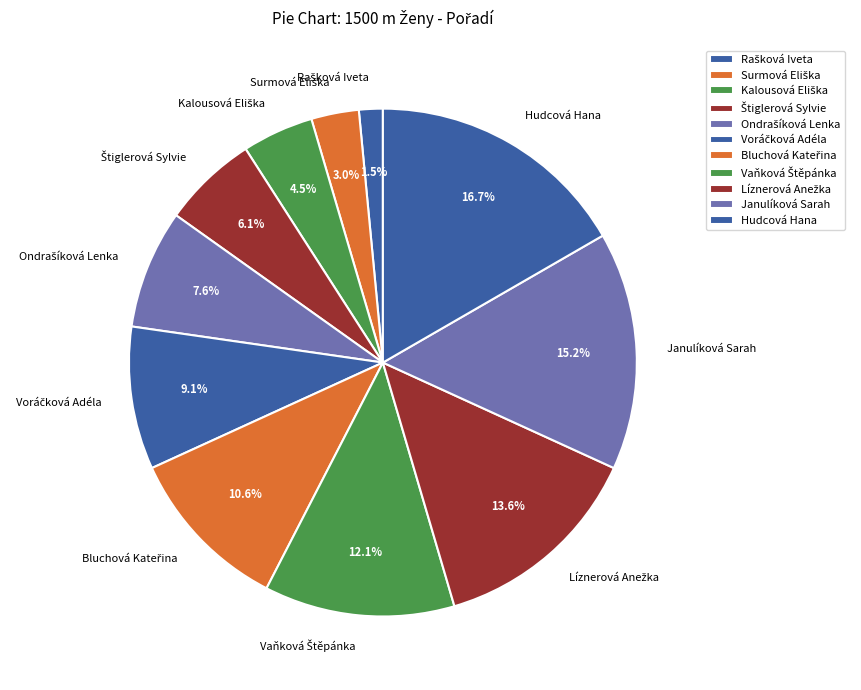

Count the number of slices in the pie.

11